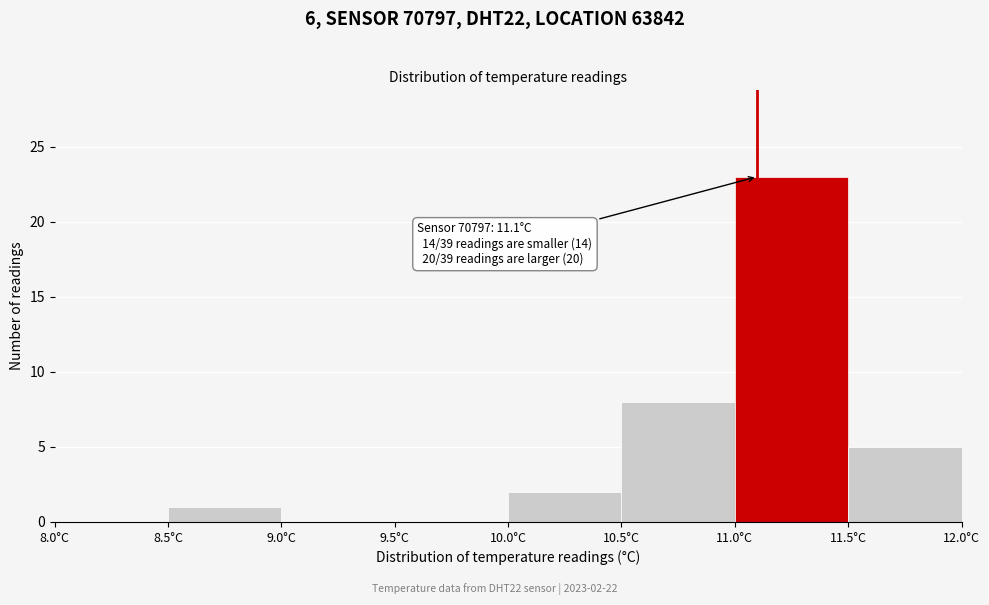

Over which range of the x-axis is the bar tallest?

11.0 to 11.5